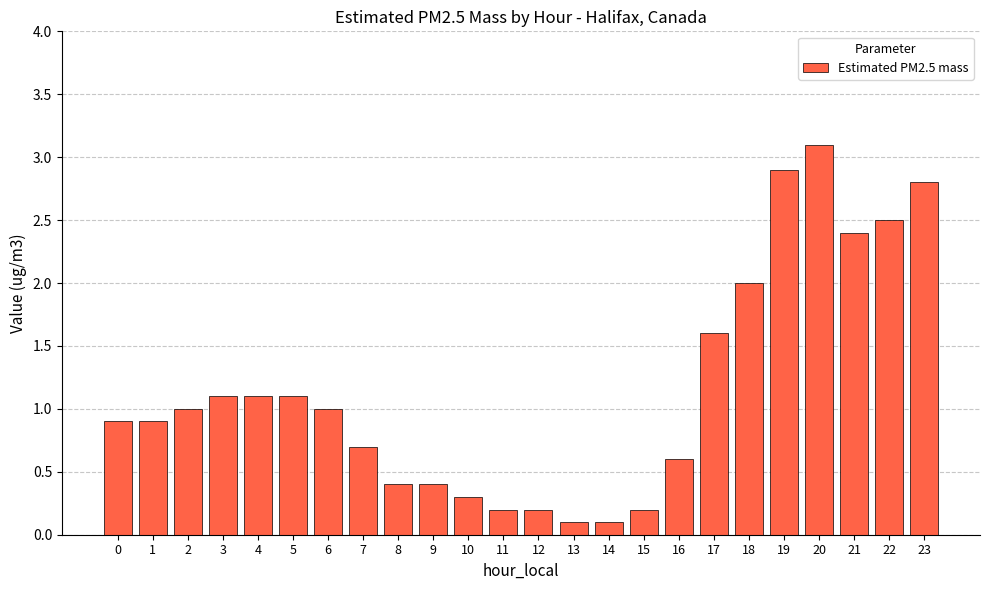

What is the change in value from 8 to 13?

-0.3